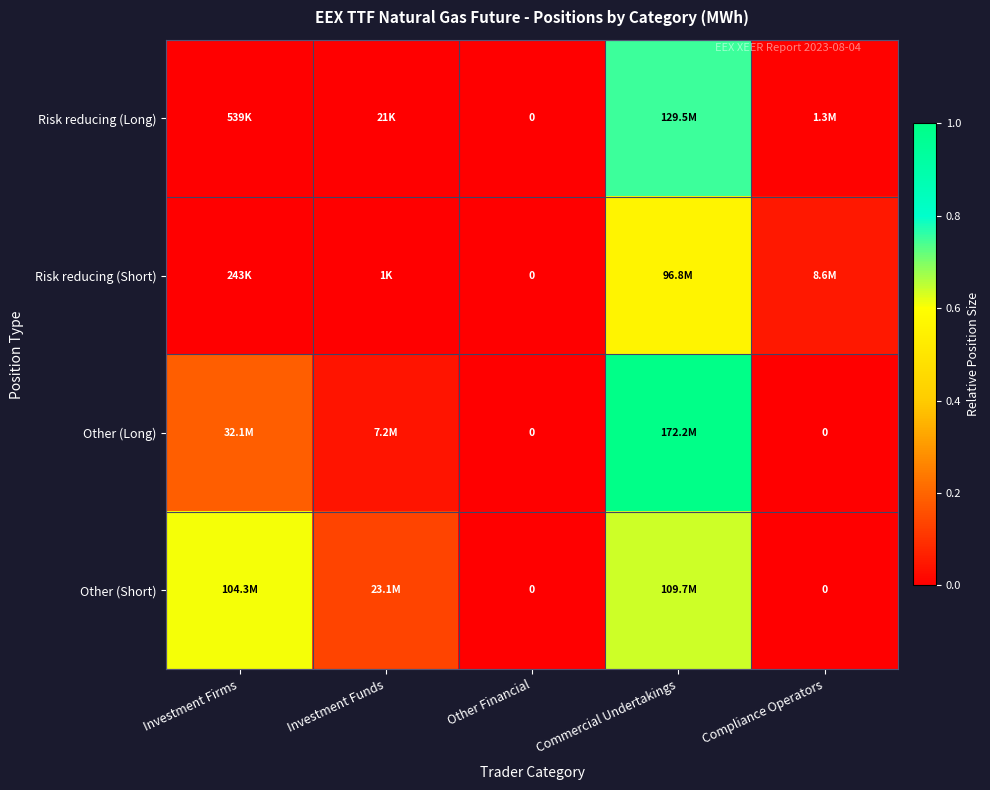

The value of Risk reducing (Long) at Other Financial is 0.0. True or false?

True